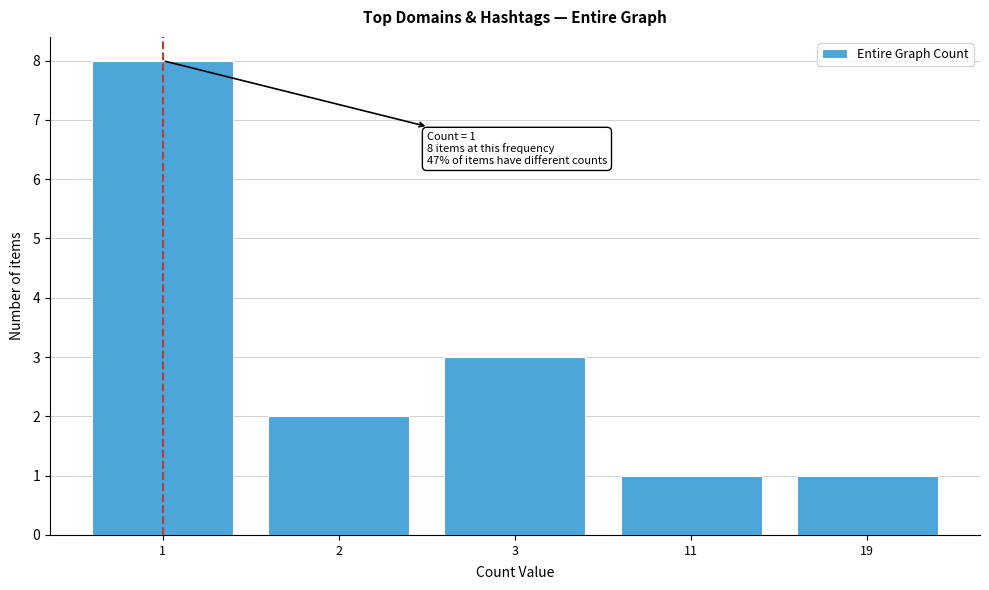

Reading right to left, list all the values displayed in this chart.

1	1	3	2	8